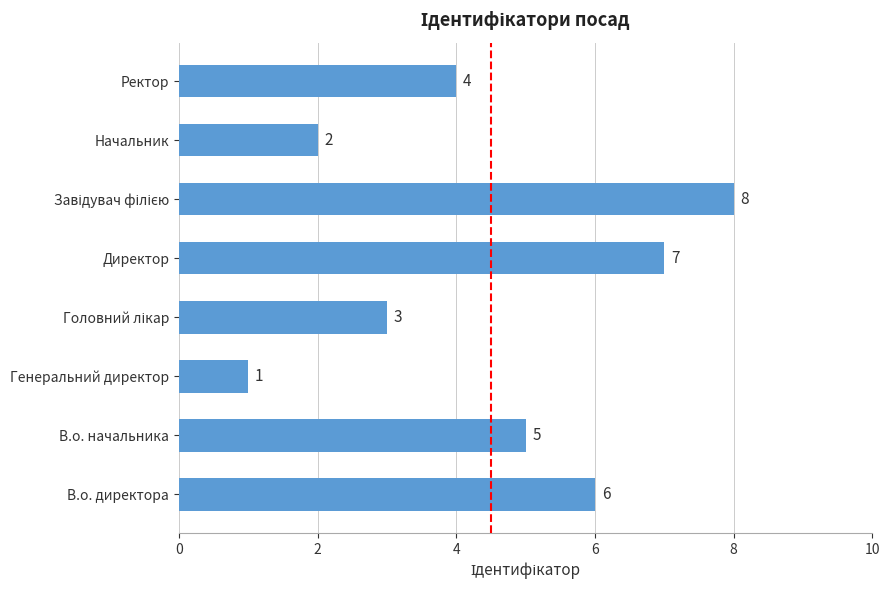

The chart shows a value of 2 at Директор. True or false?

False